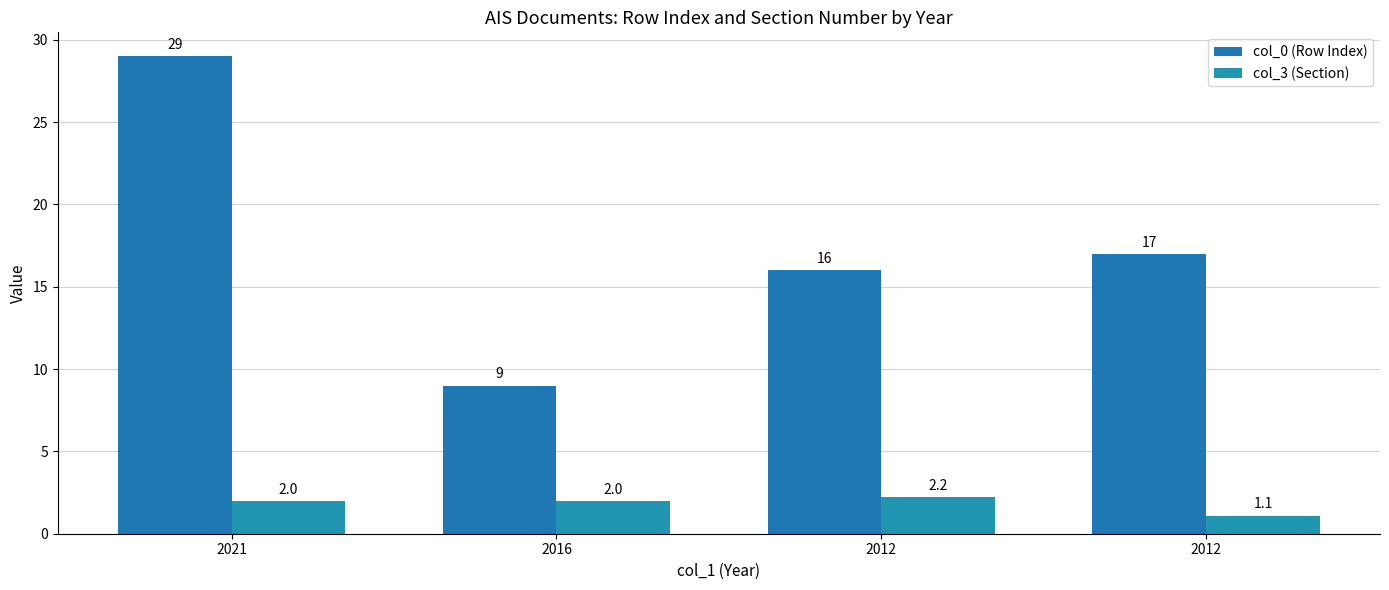

What is the difference between the highest and lowest values at 2012?

13.8